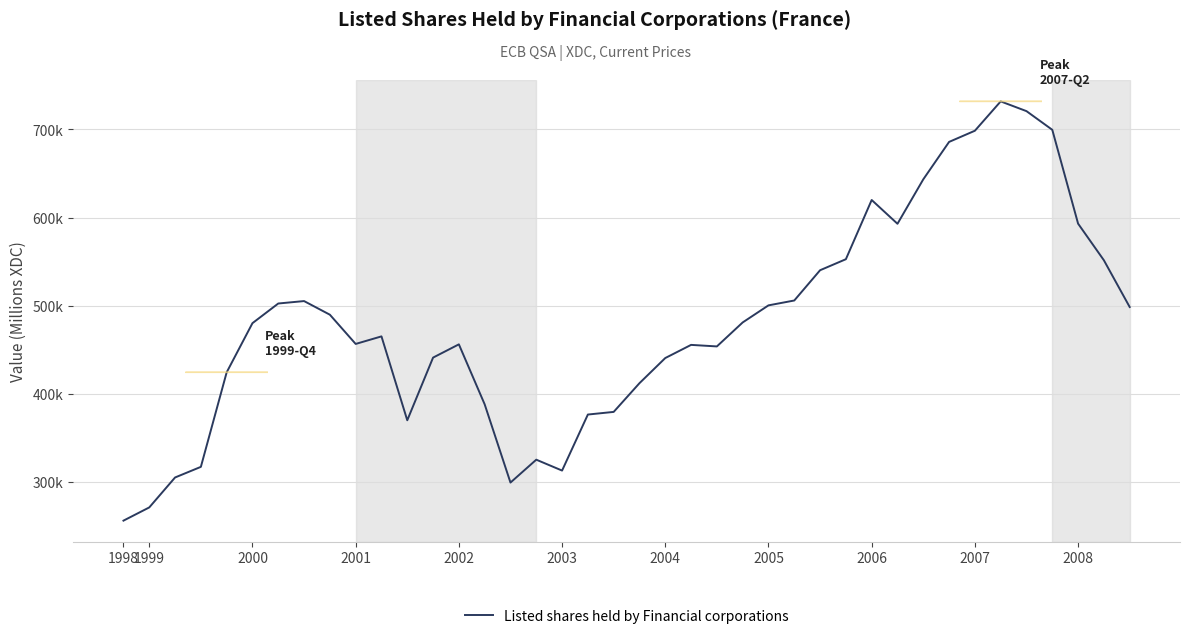

Does the chart display data point markers on the line(s)?

No